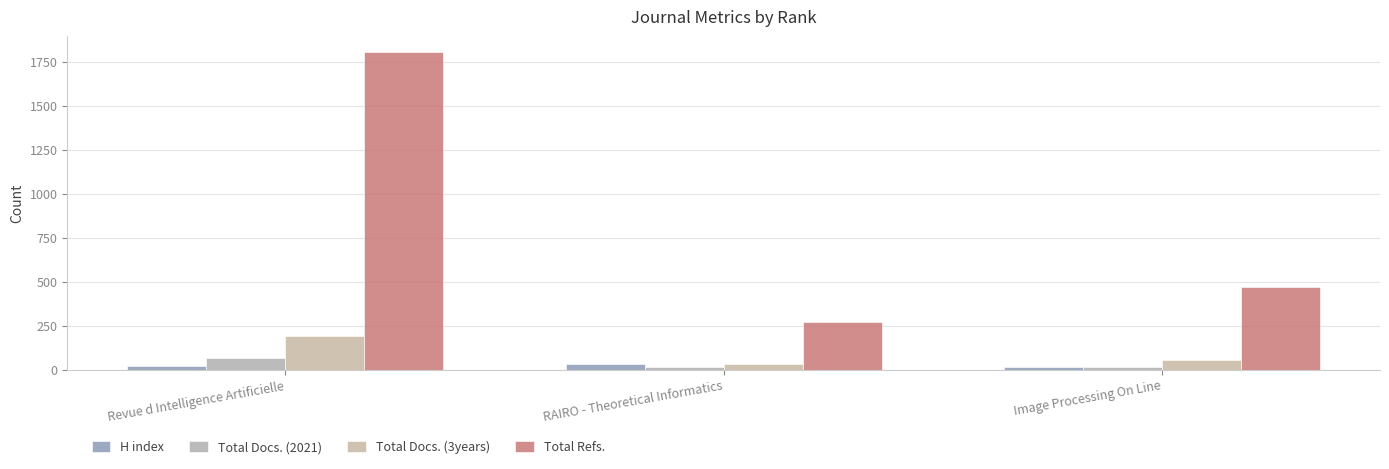

At Revue d Intelligence Artificielle, list the series in order from largest to smallest.

Total Refs., Total Docs. (3years), Total Docs. (2021), H index